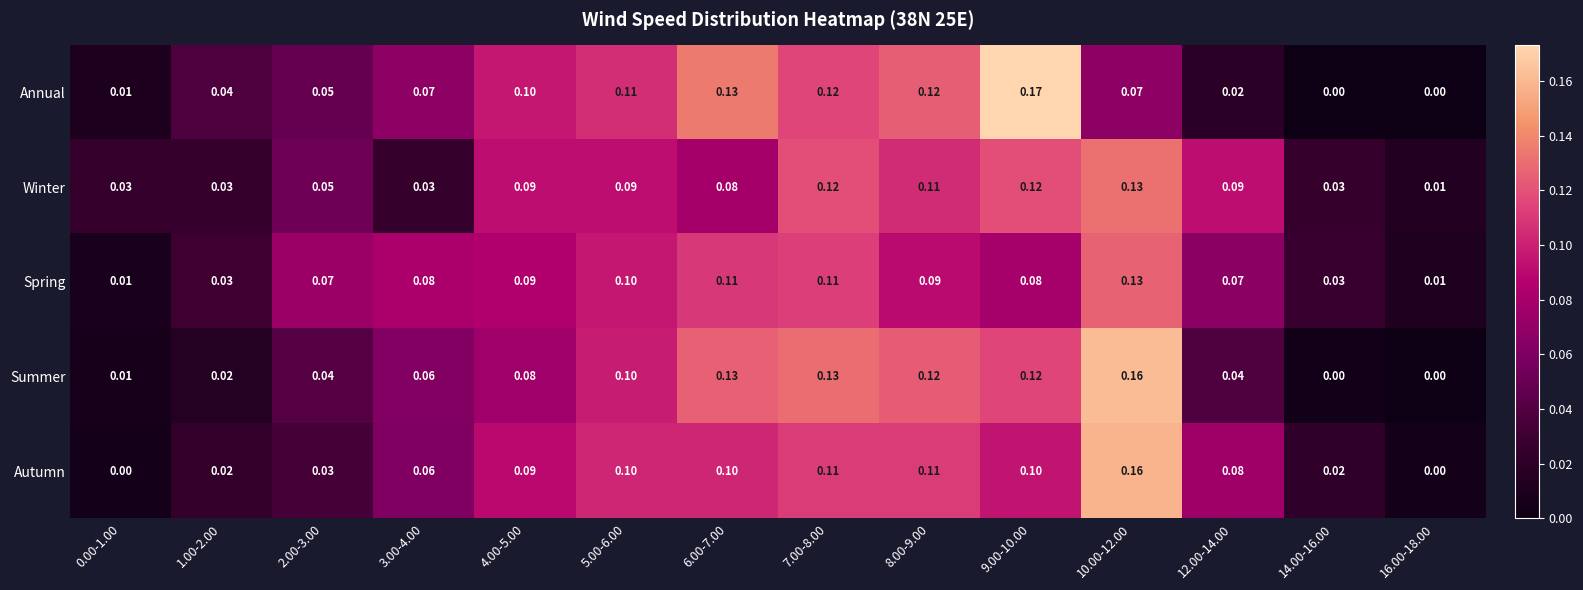

Which series changed the most between 1.00-2.00 and 2.00-3.00?

Spring